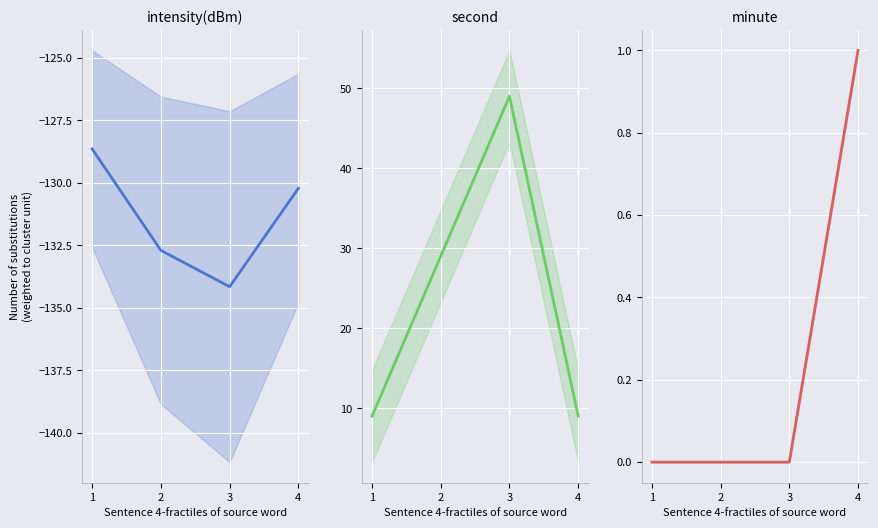

At which label does second reach its minimum?

1